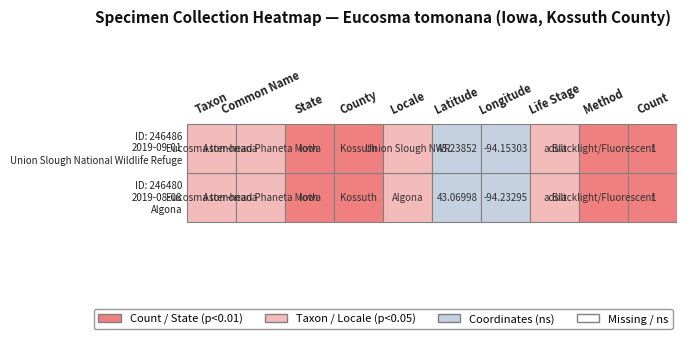

Rank the series at Longitude from highest to lowest value.

246486, 246480